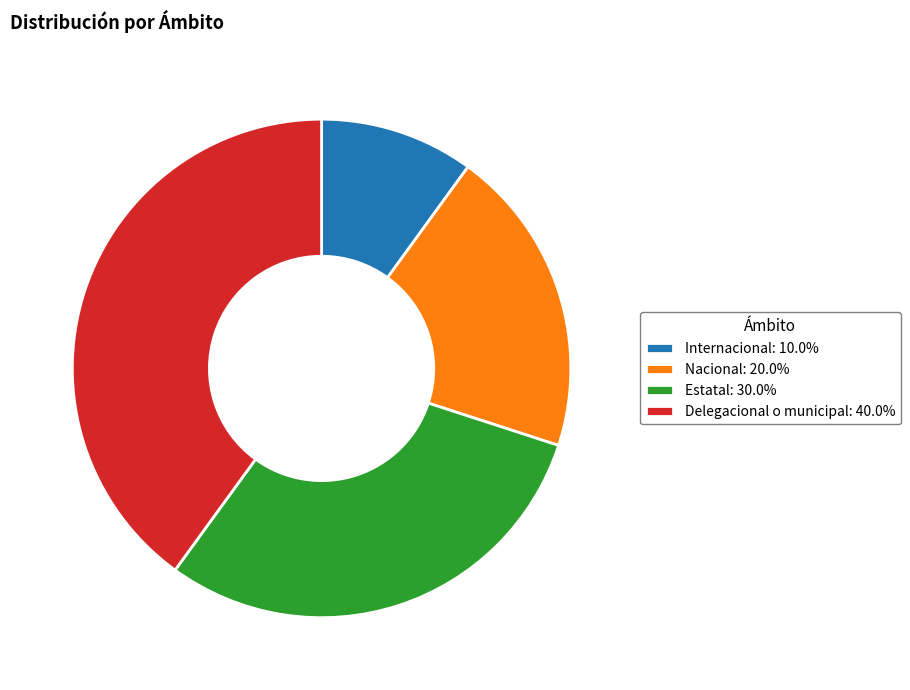

How many slices are in this pie chart?

4